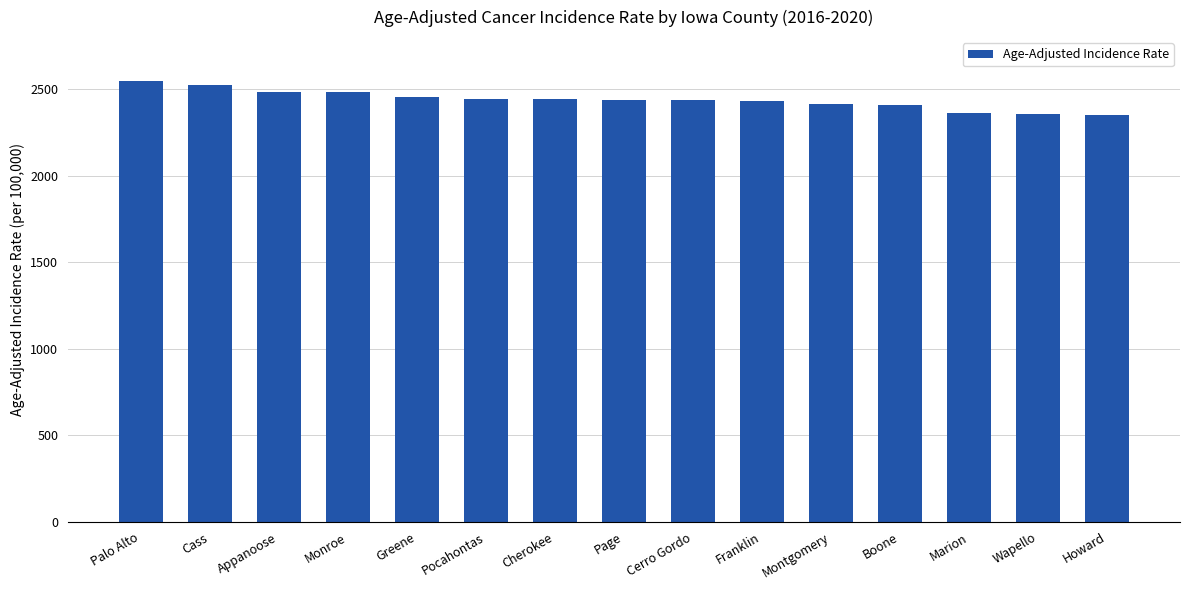

What is the minimum value shown in the chart?

2349.3